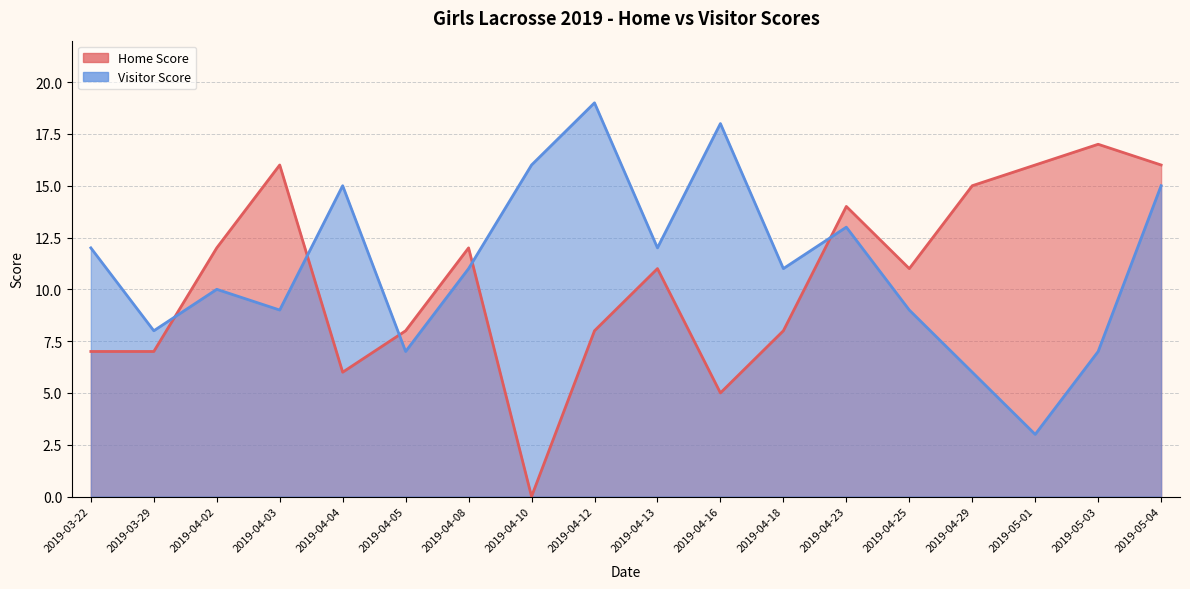

Between which two adjacent categories do Home Score and Visitor Score first intersect?

2019-03-29 and 2019-04-02